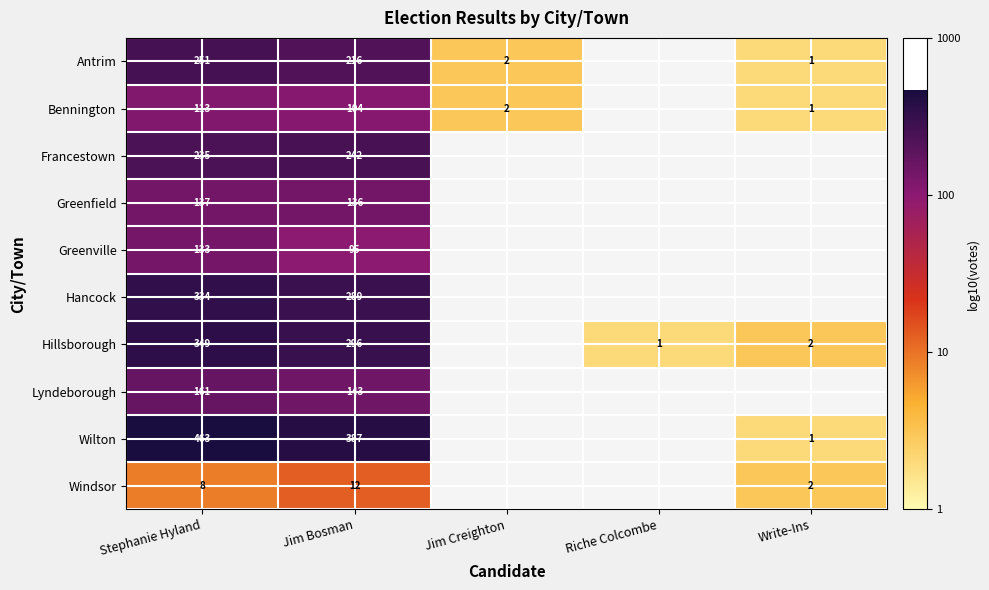

What is the difference between the highest and lowest values at Stephanie Hyland?

455.0